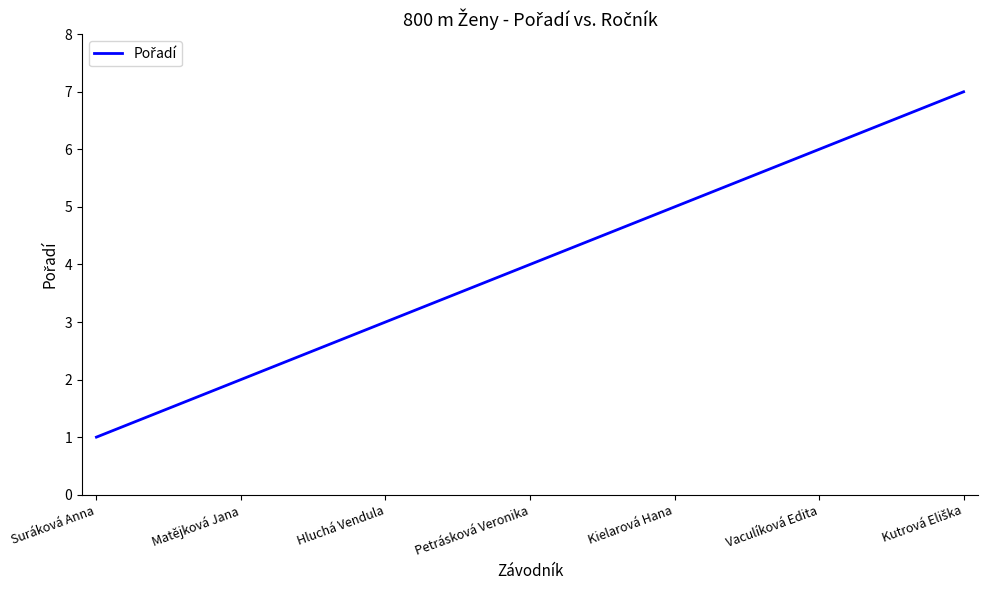

Does the chart have visible grid lines?

No